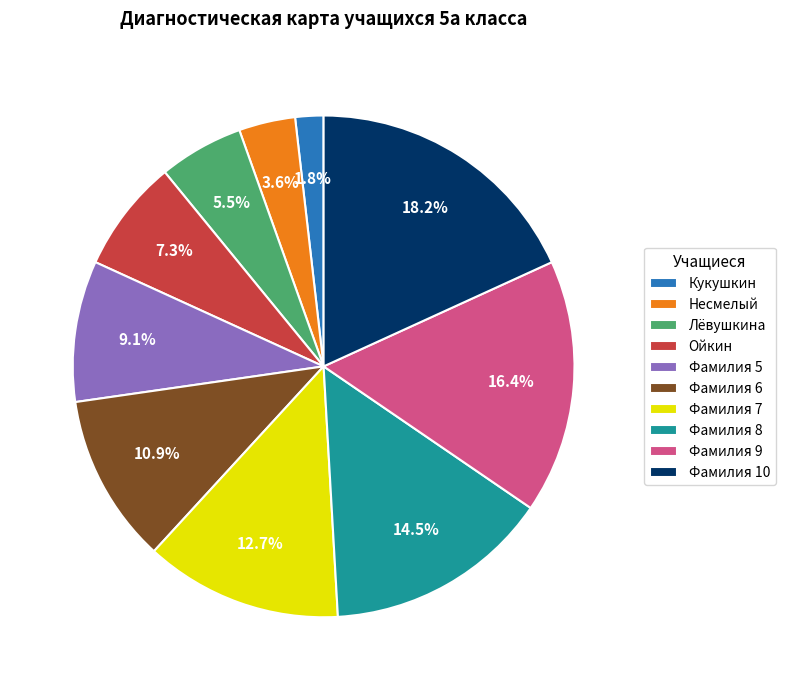

Combined, do Фамилия 5 and Фамилия 7 account for over 50%?

No